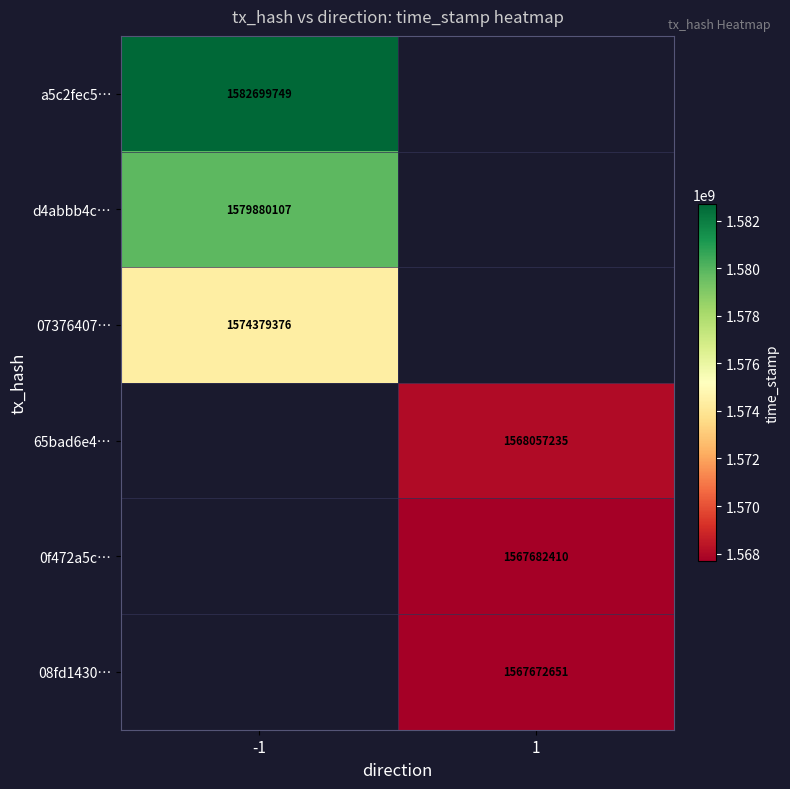

Count the number of categories in the chart.

2